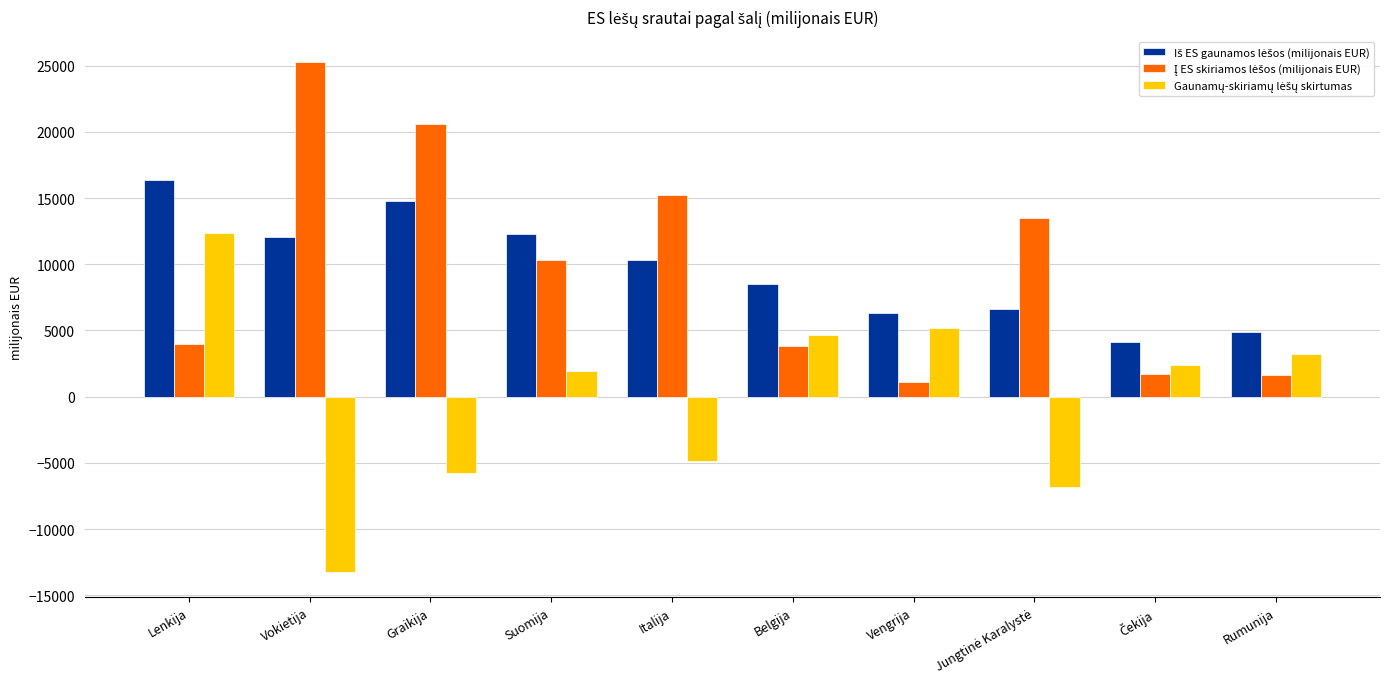

Which category has the lowest value across all series?

Vokietija